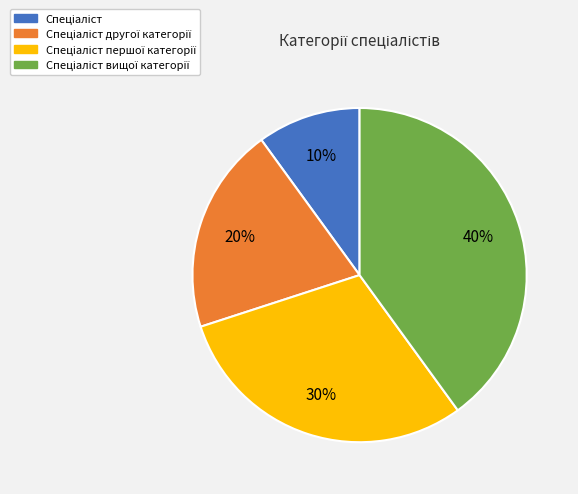

Is there any slice that represents more than half of the pie?

No